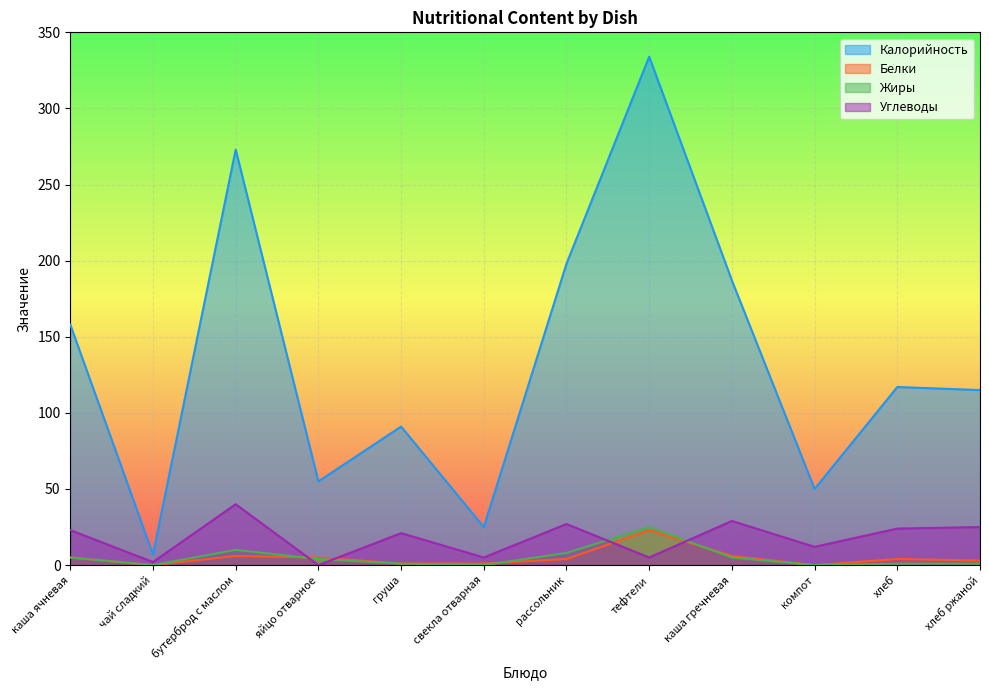

How many data points in Калорийность are less than 117?

6